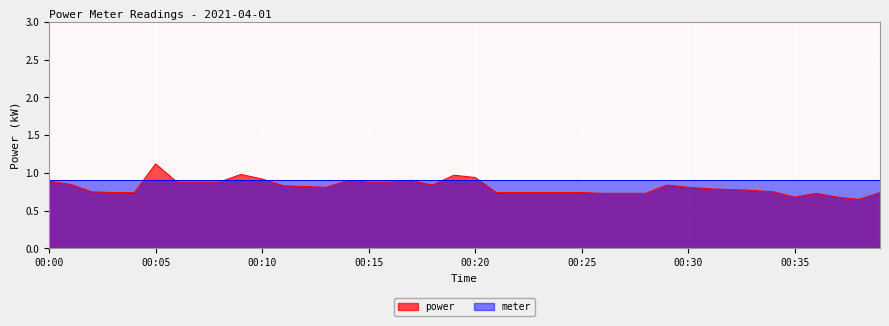

Which has a higher value, 00:10 or 00:32?

00:10